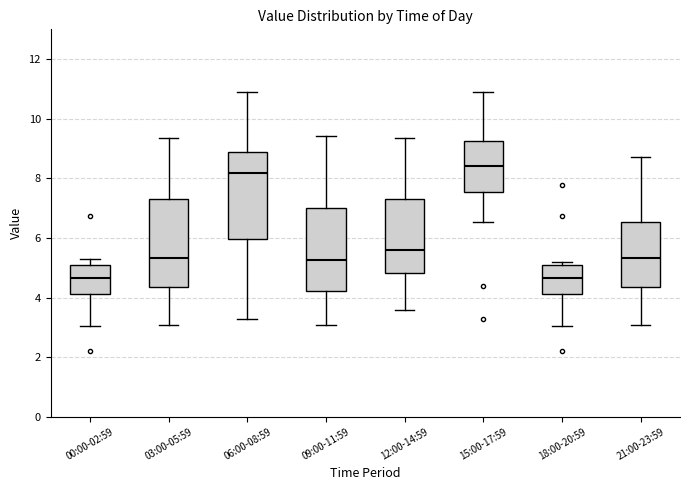

Where does the lower whisker of the box for 06:00-08:59 end on the y-axis? The values are not printed on the chart, so give them approximately, as read against the axis.

3.2